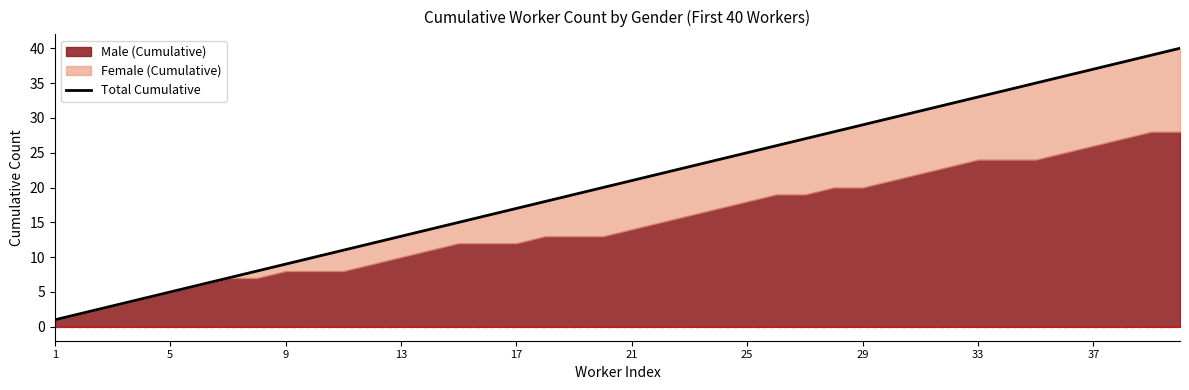

Where is the data nearest to the value 20?

19